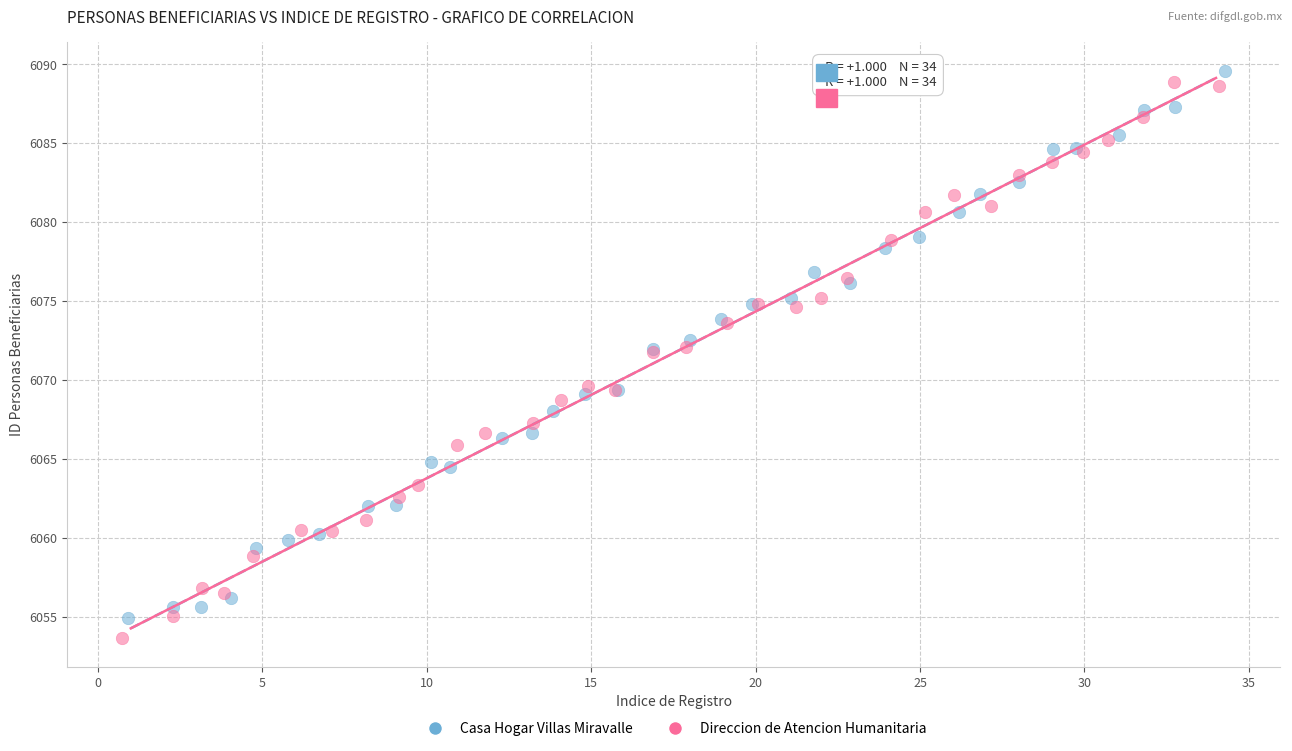

What are all the series names shown in the legend?

Casa Hogar Villas Miravalle, Direccion de Atencion Humanitaria